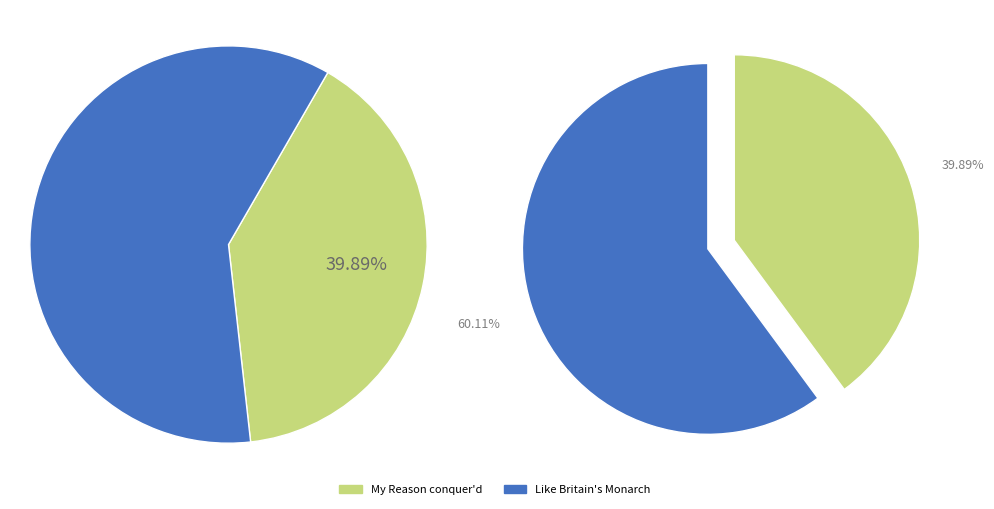

Is there a majority slice in this chart?

Yes